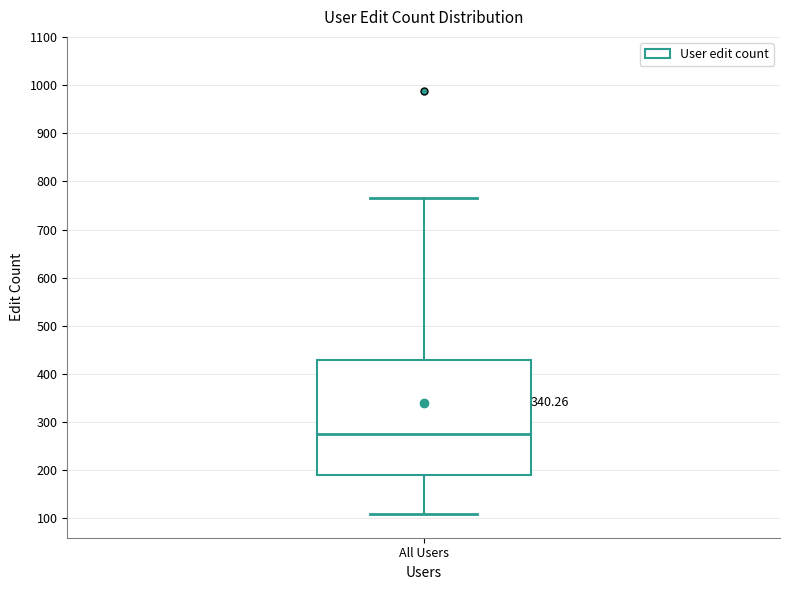

Where does the median line of the box for All Users sit on the y-axis? The values are not printed on the chart, so give them approximately, as read against the axis.

280